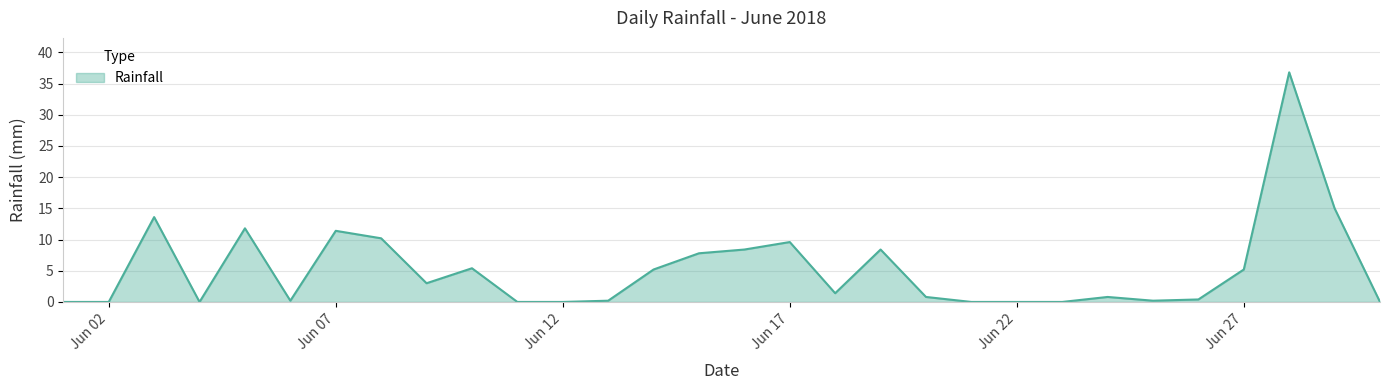

What is the difference between the maximum and minimum values?

36.8